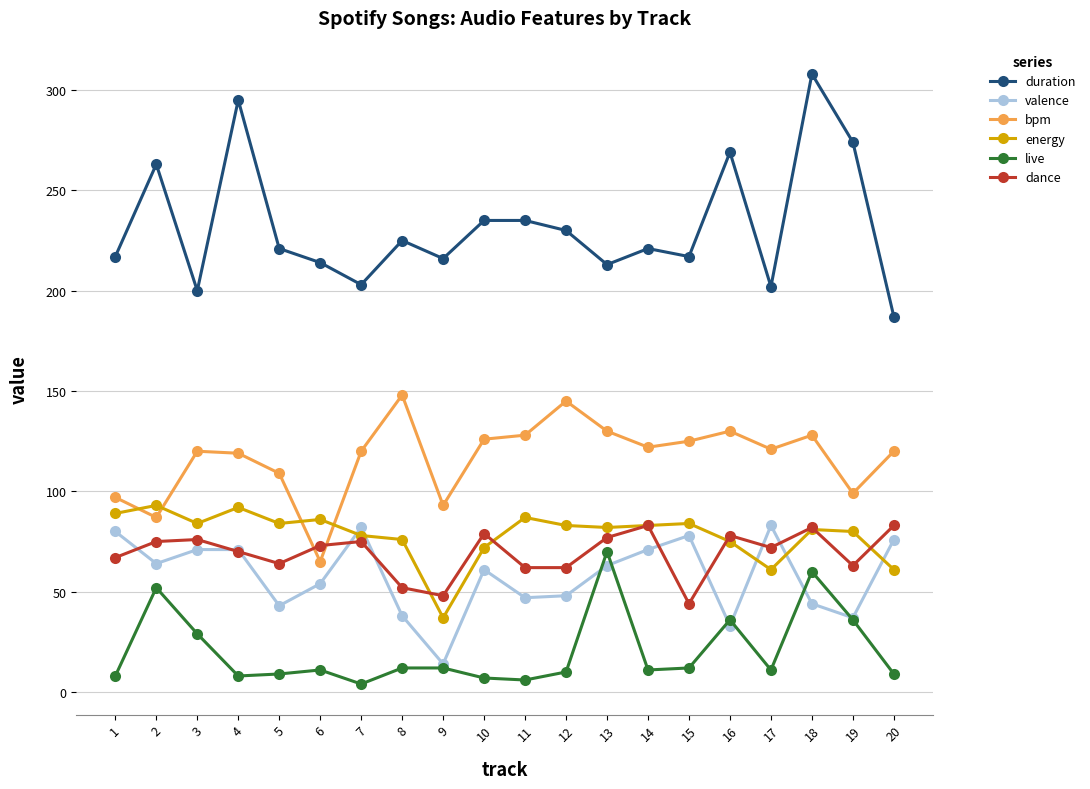

Is this an area chart (filled region under the line)?

No